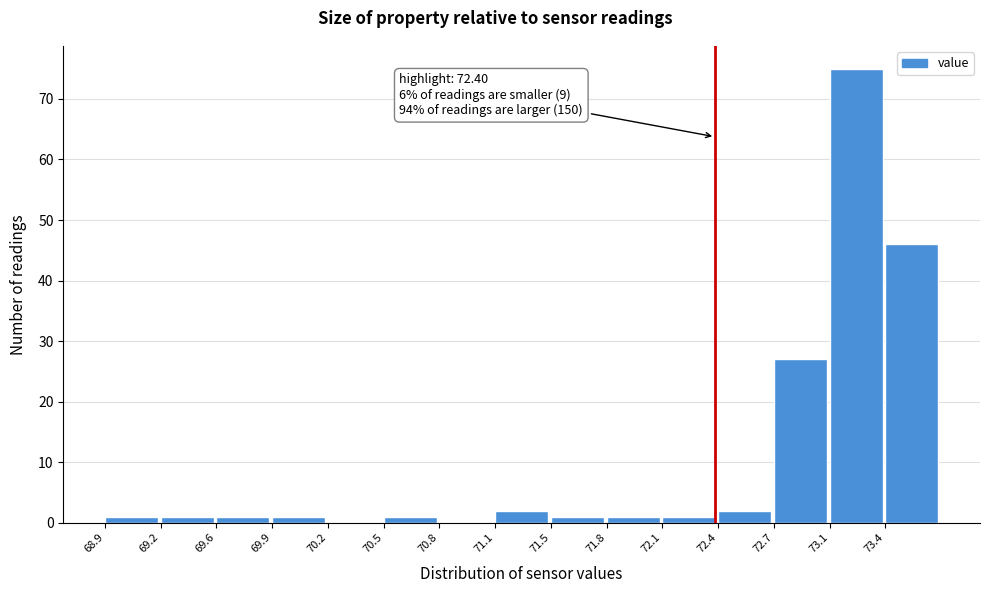

Over which range of the x-axis is the bar tallest?

73.05 to 73.35